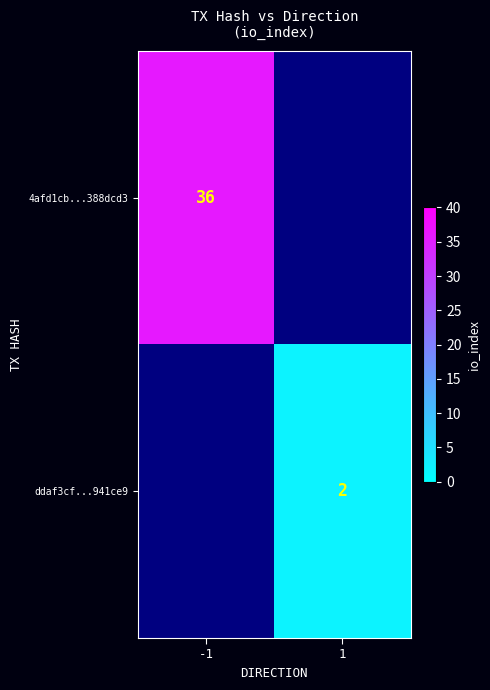

True or false: 4afd1cb...388dcd3 has a value of 15 at -1.

False